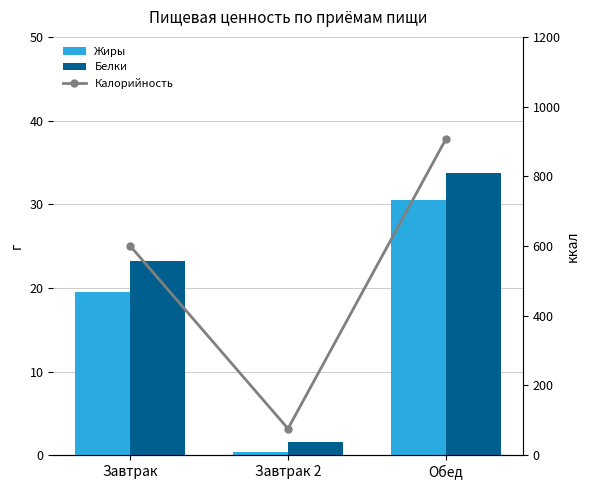

Which has a higher value, Обед or Завтрак?

Обед